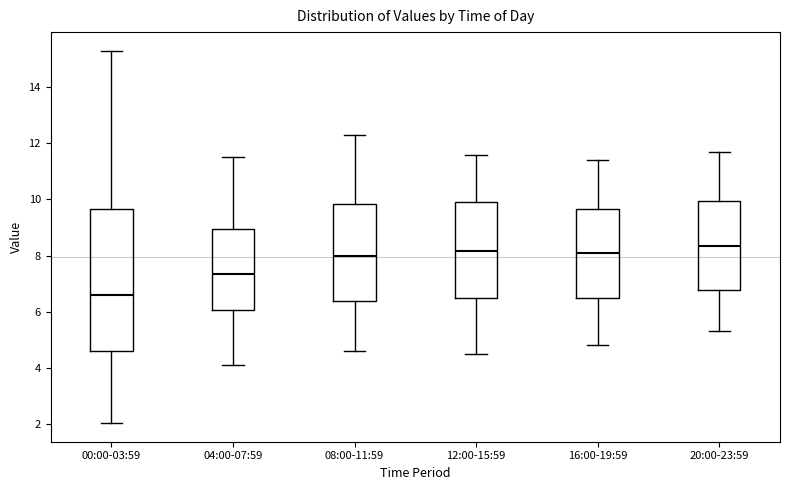

Reading left to right, transcribe this box plot: for each box, give where its median line is, the range the box spans, and where its two whiskers end, as read against the y-axis. The values are not printed on the chart, so give them approximately, as read against the axis.

00:00-03:59: median 6.6, box 4.6 to 9.6, whiskers 2.0 to 15.4
04:00-07:59: median 7.4, box 6.0 to 9.0, whiskers 4.2 to 11.6
08:00-11:59: median 8.0, box 6.4 to 9.8, whiskers 4.6 to 12.4
12:00-15:59: median 8.2, box 6.4 to 10.0, whiskers 4.6 to 11.6
16:00-19:59: median 8.2, box 6.4 to 9.6, whiskers 4.8 to 11.4
20:00-23:59: median 8.4, box 6.8 to 10.0, whiskers 5.4 to 11.8